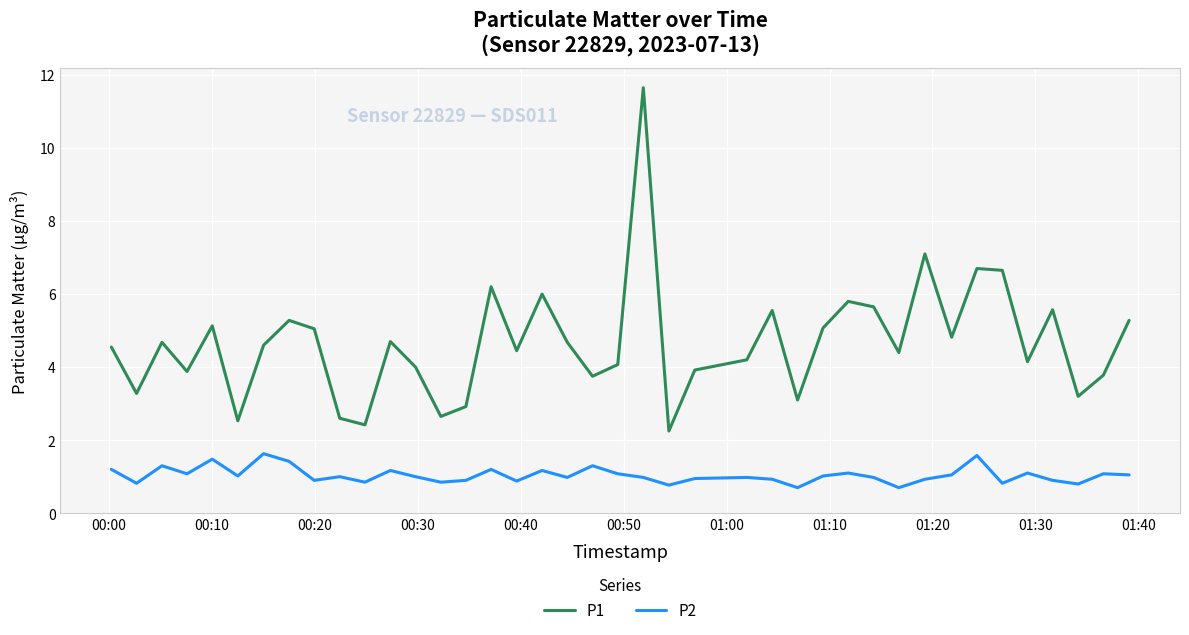

Which series has the largest total across all categories?

P1